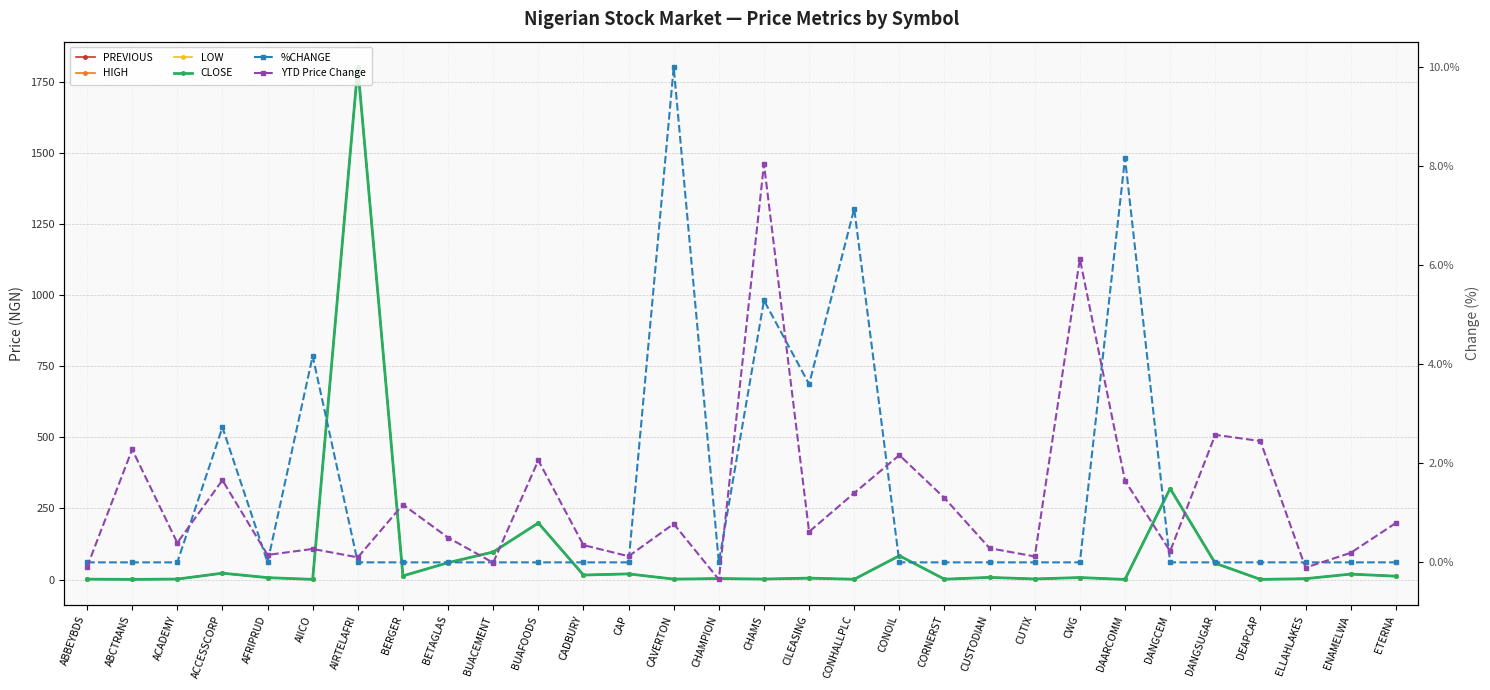

The CLOSE series shows 2.4 at ACADEMY. True or false?

False